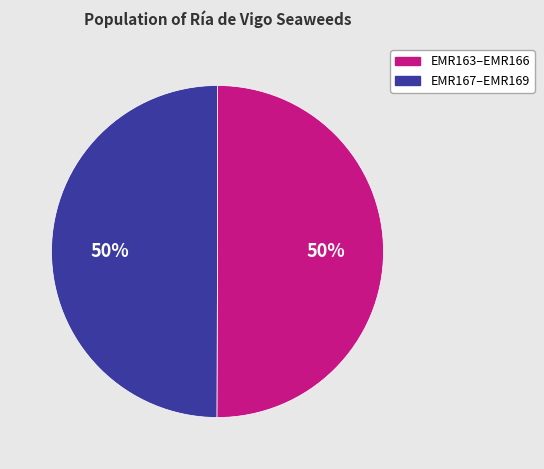

To the nearest percent, what is the average slice percentage?

50%